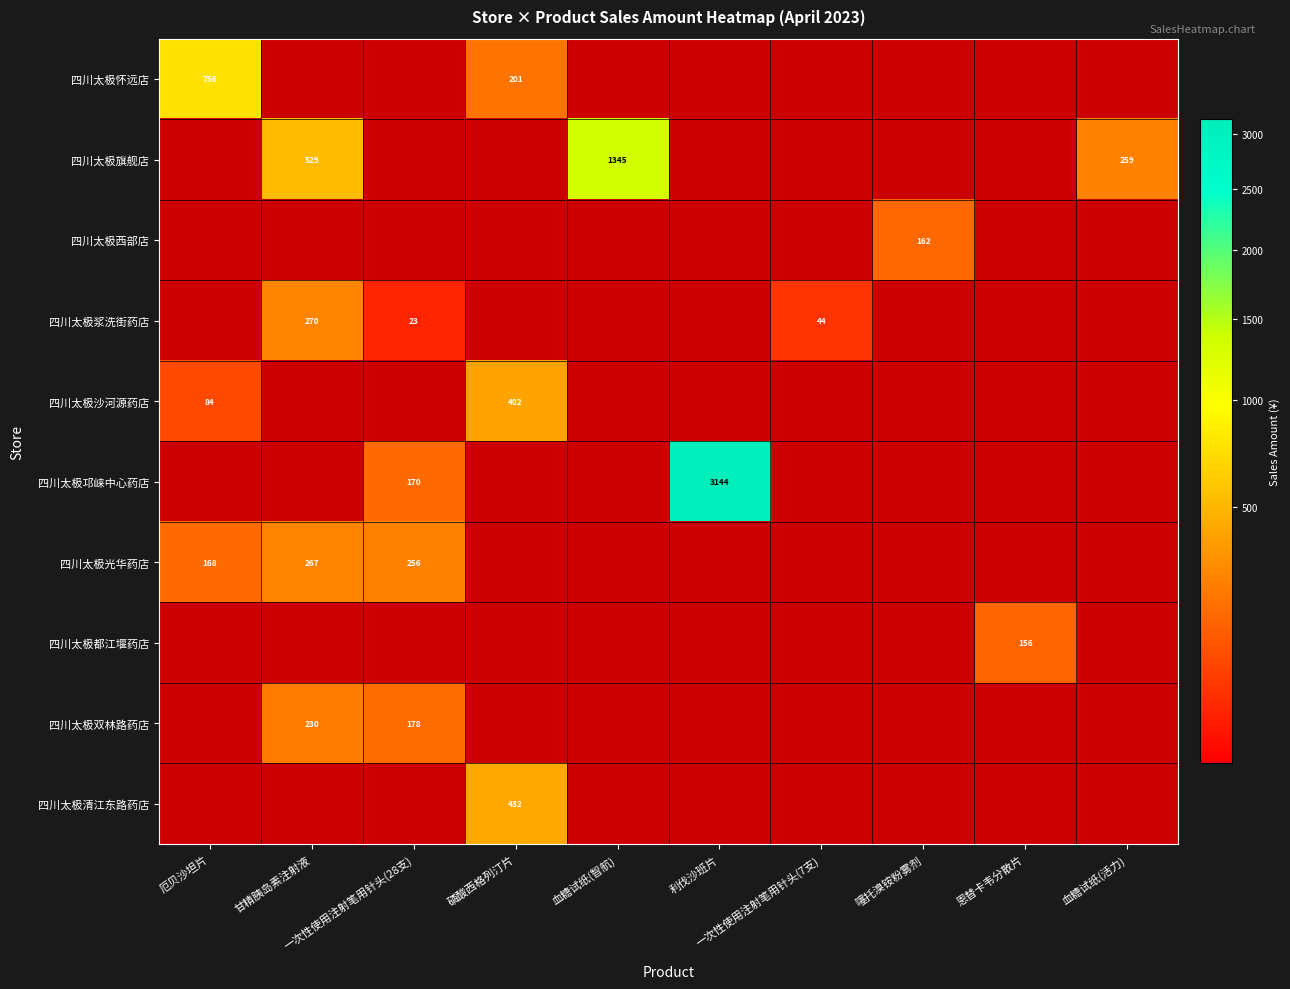

Is it true that 四川太极浆洗街药店 equals 0.0 at 噻托溴铵粉雾剂?

True